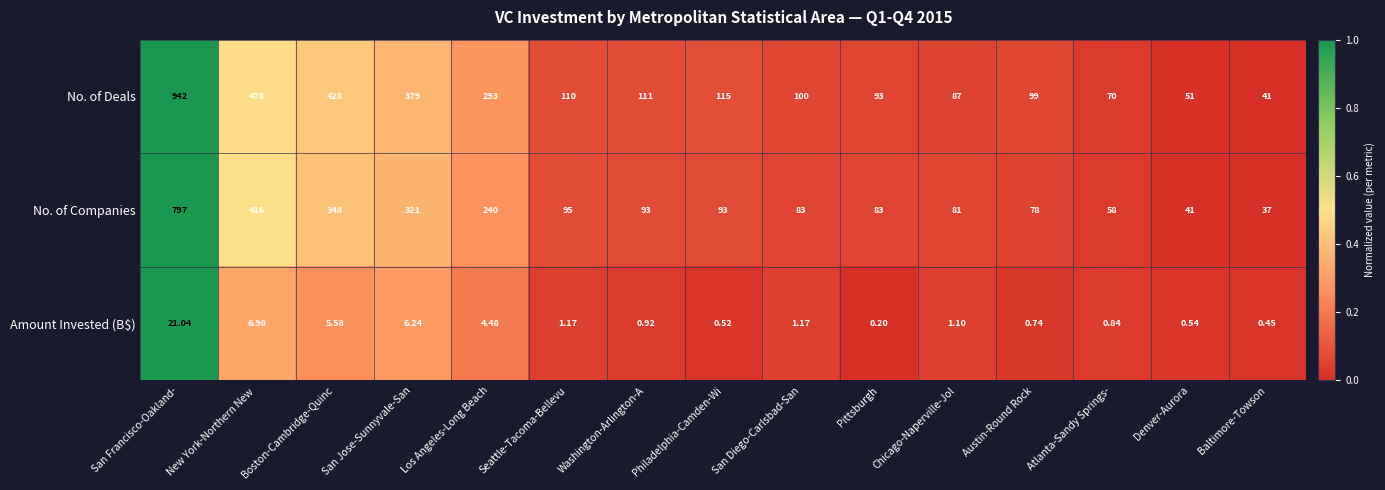

List the series in order of their overall mean, highest first.

No. of Deals, No. of Companies, Amount Invested (B$)